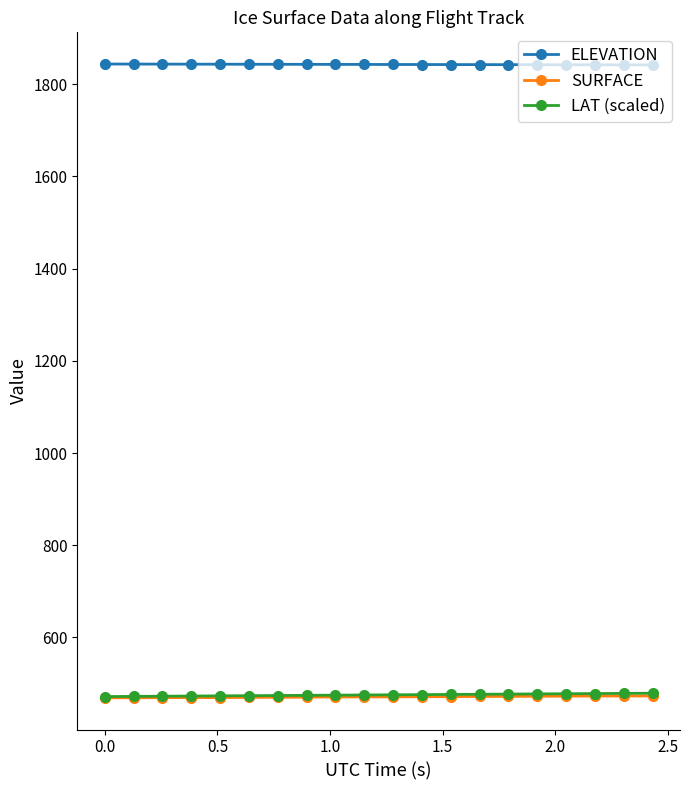

What is the difference between the second highest and minimum values in the ELEVATION series?

1.8